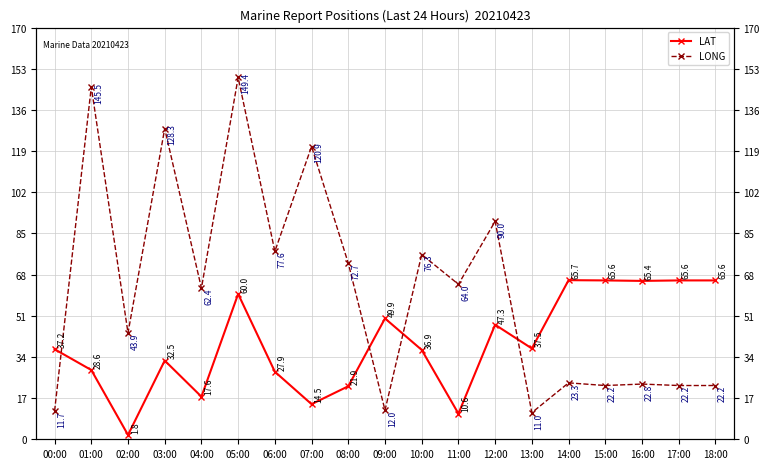

What is the maximum value for LONG?

149.4